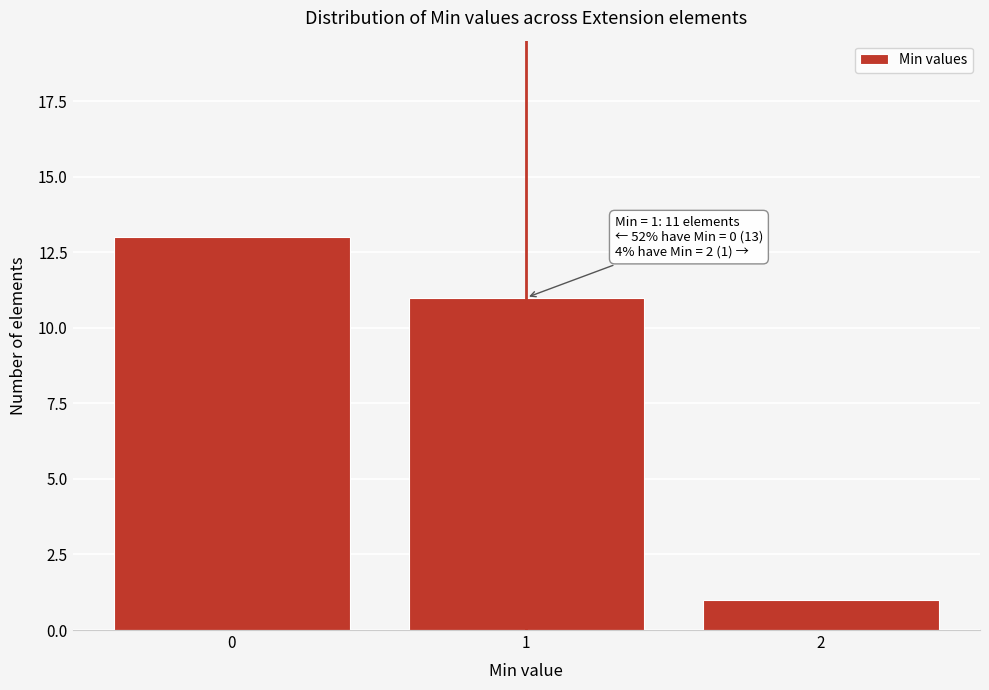

Reading left to right, what are all the values shown in this chart?

13	11	1